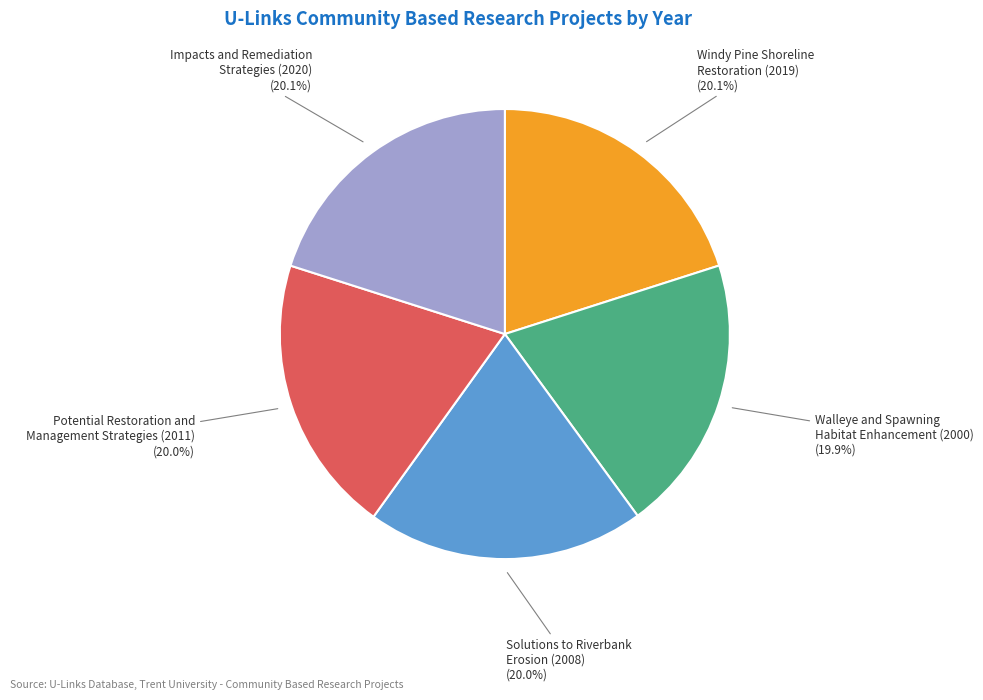

Does any single category account for the majority?

No